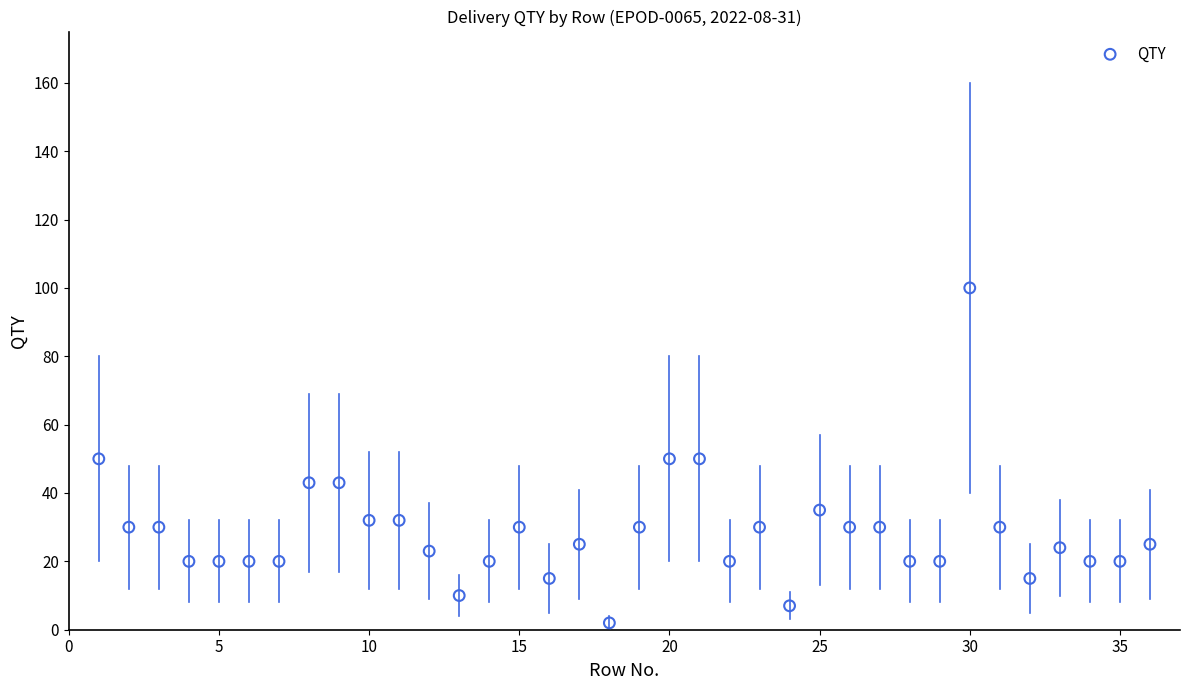

What is the range of X values (max minus min)?

35